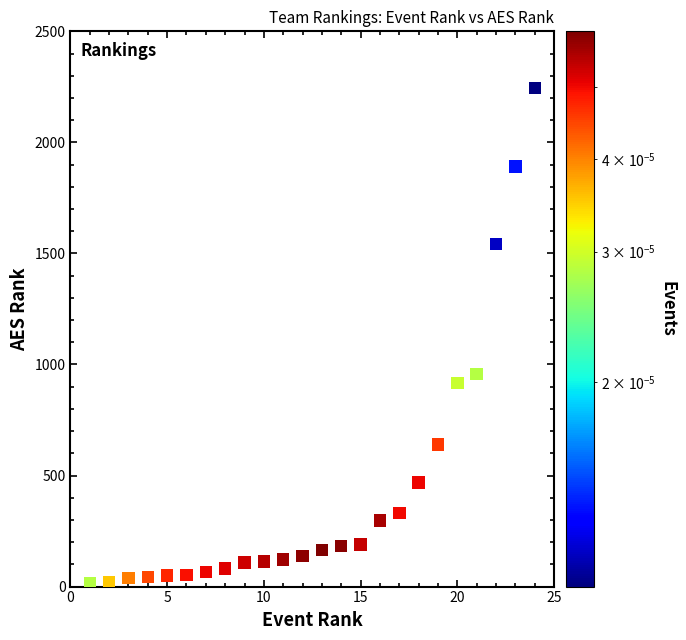

What is the range of Y values (max minus min)?

2230